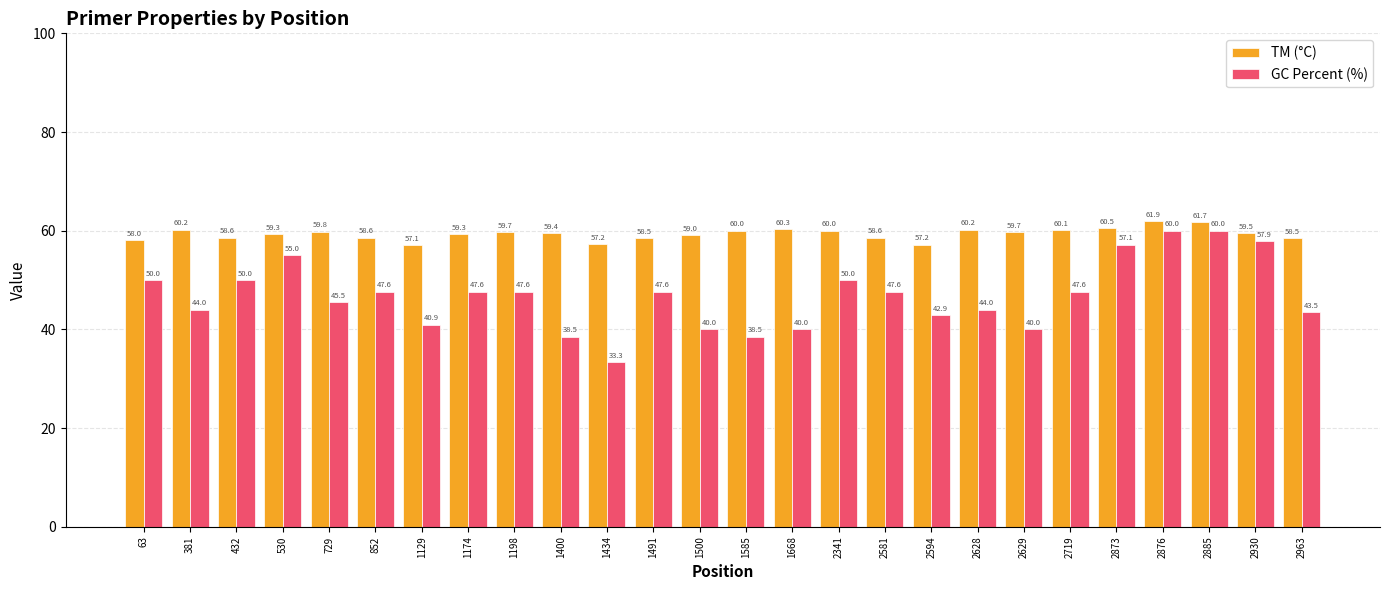

How many bars are there in total?

52